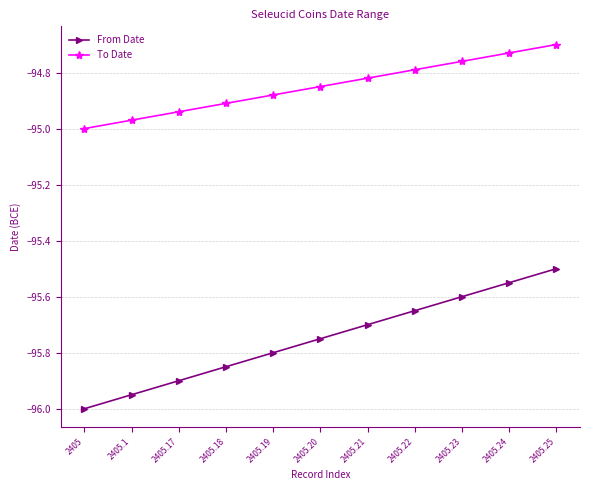

What is the minimum value shown in the chart?

-96.0